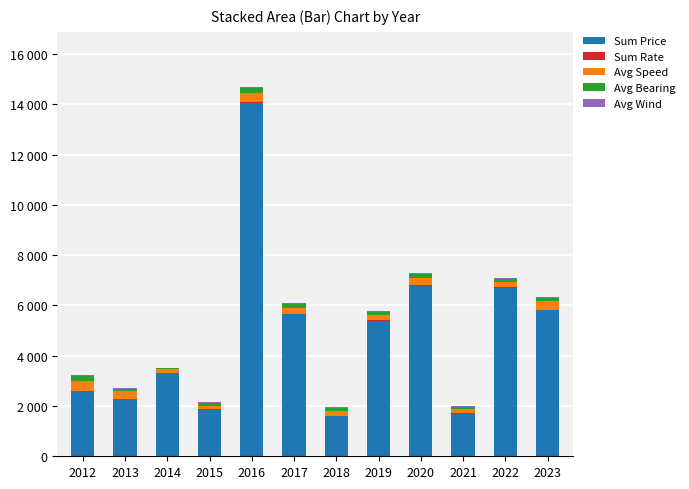

Rank the categories by Sum Rate value from highest to lowest.

2016, 2022, 2019, 2017, 2014, 2020, 2023, 2013, 2015, 2012, 2021, 2018